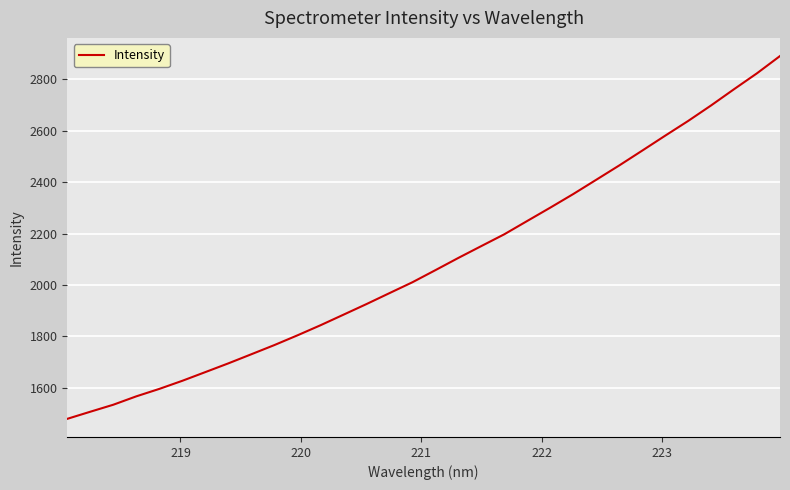

How many lines are shown in the chart?

1